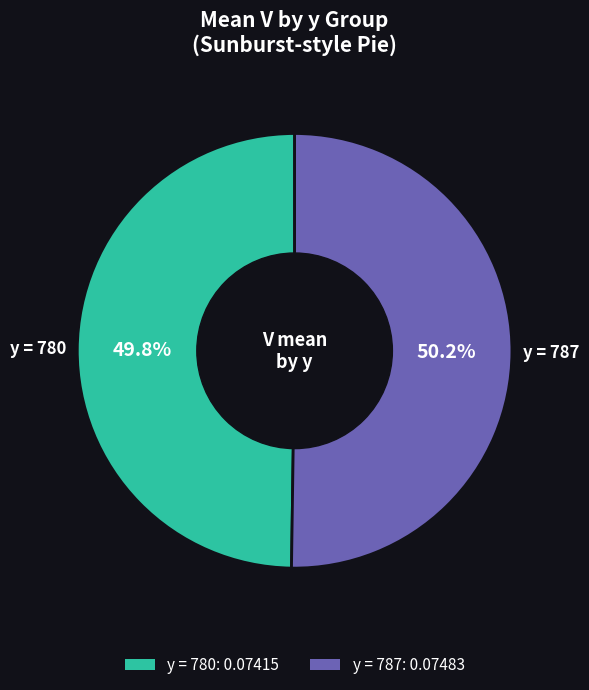

Is there a majority slice in this chart?

Yes